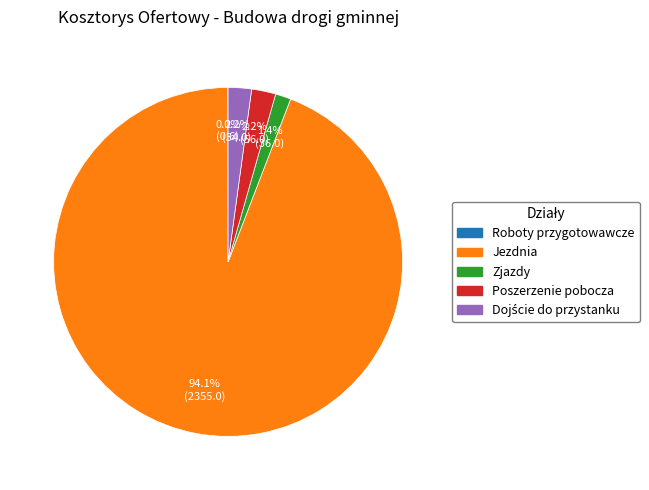

What is the largest slice in the pie chart?

Jezdnia